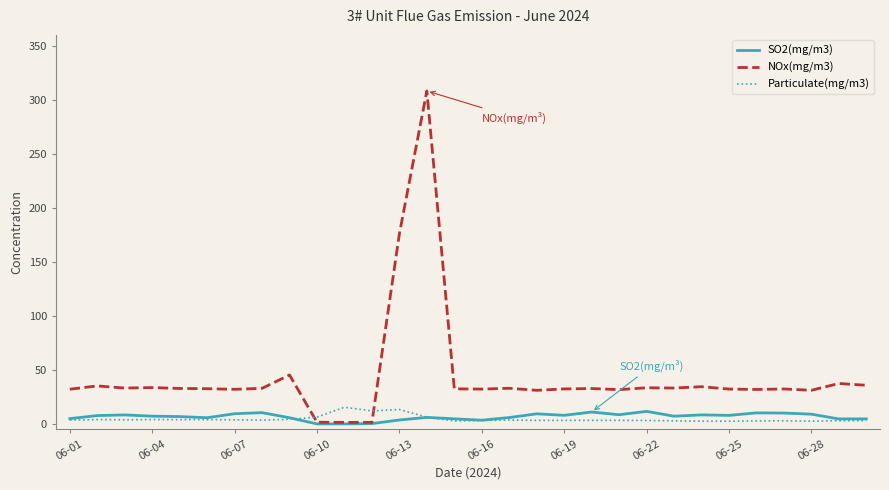

Which series has the largest range (max minus min)?

NOx(mg/m3)